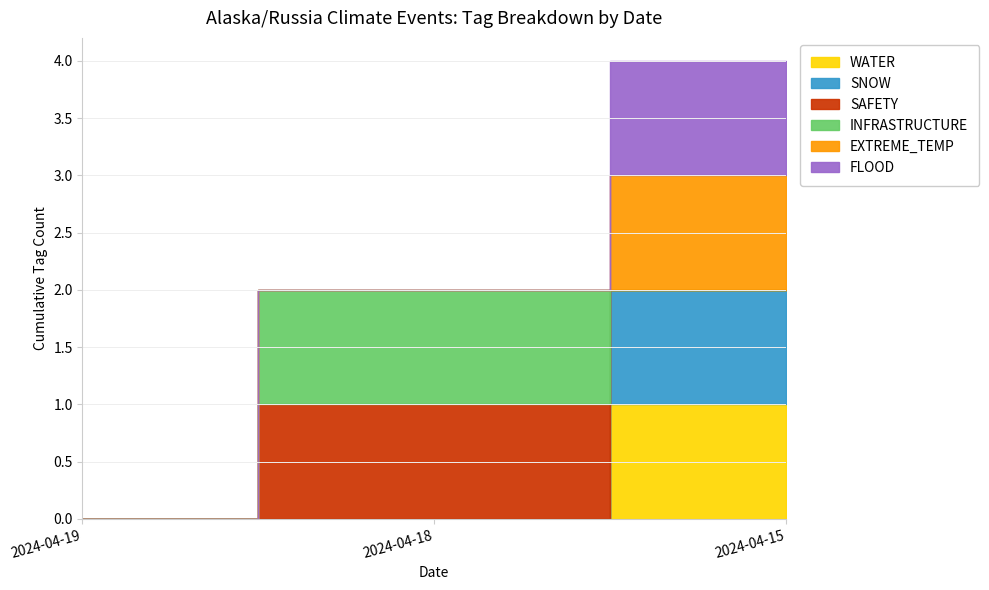

How many distinct data groups are displayed?

6